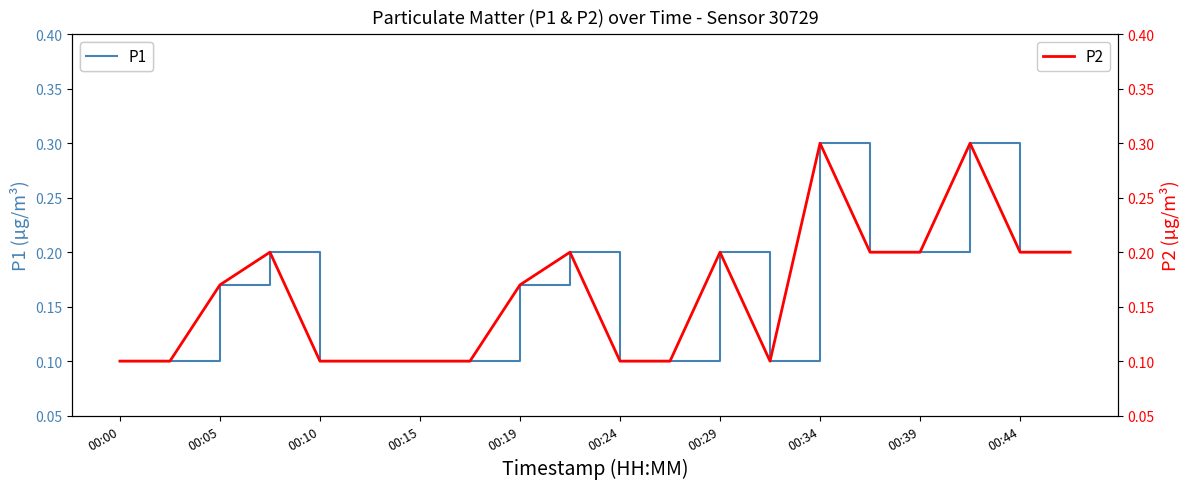

What is the maximum value for P1?

0.3